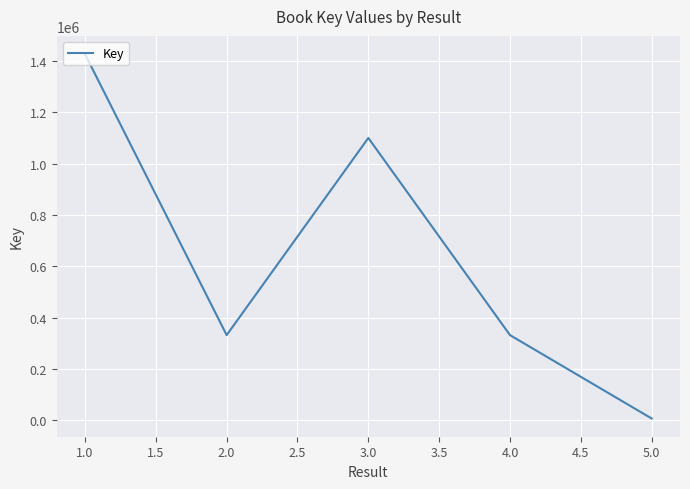

What is the change in value from 3.0 to 4.0?

-768112